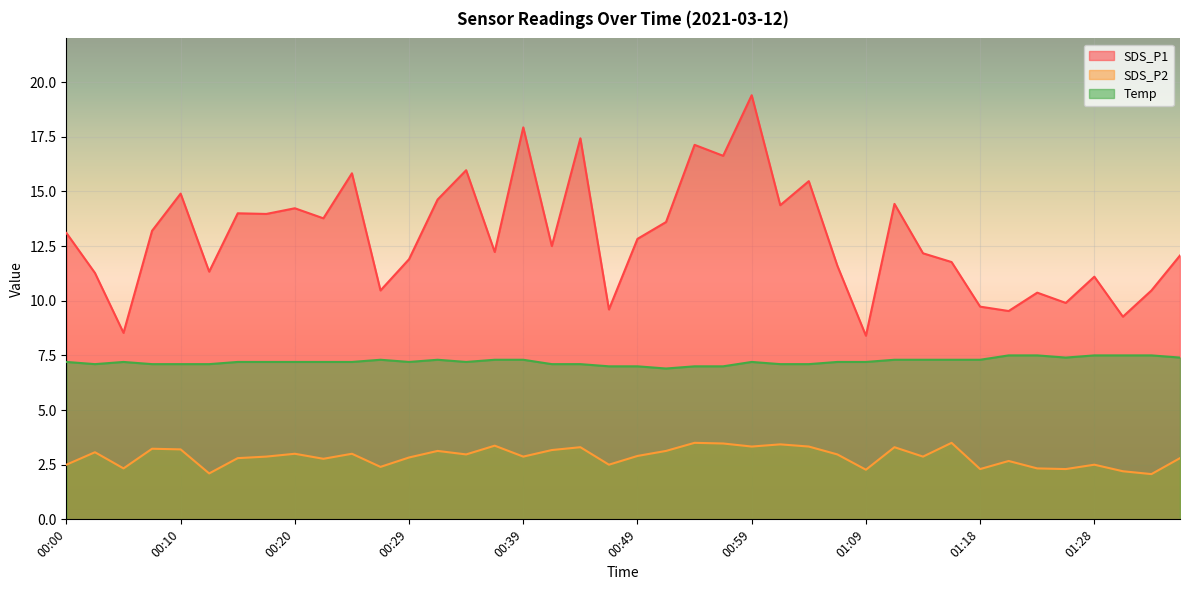

What is the label of the 23rd point from the left?

00:54